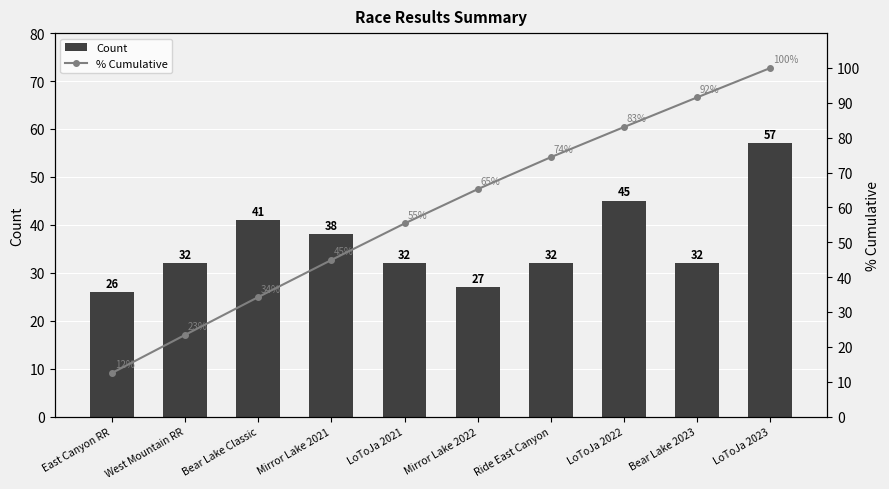

How many values in the Count series are below 32?

2